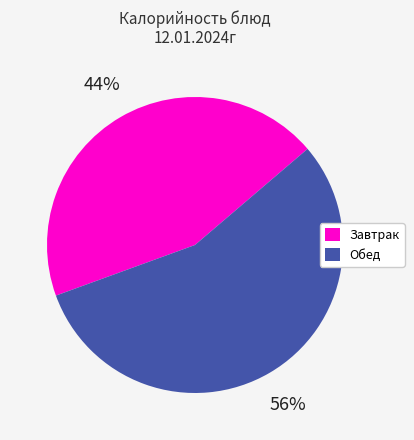

Does any single category account for the majority?

Yes